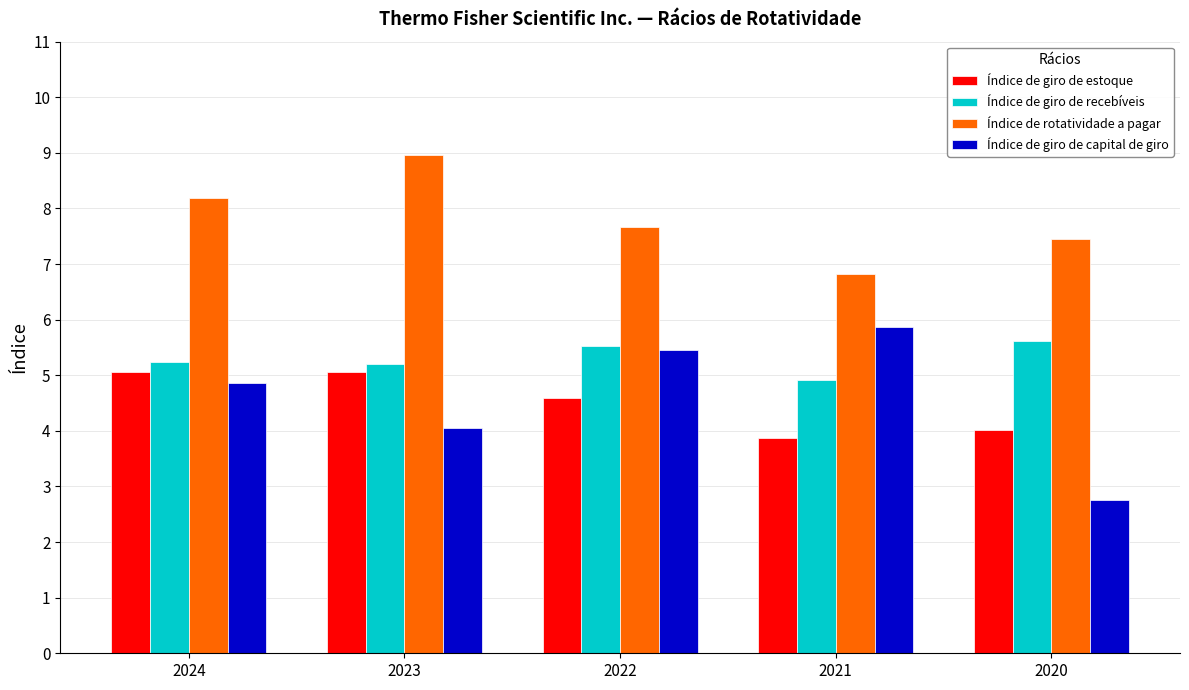

What is the value of the Índice de giro de recebíveis bar at the 2nd from the left?

5.2